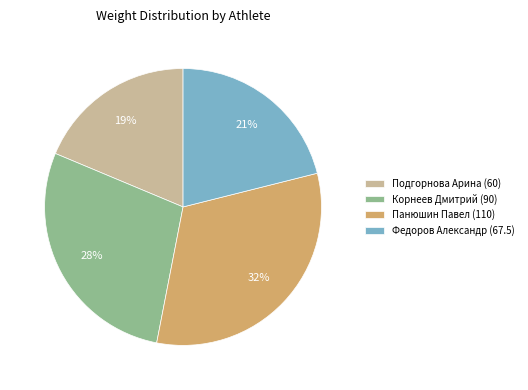

Which category has the smallest portion of the pie?

Подгорнова Арина (60)